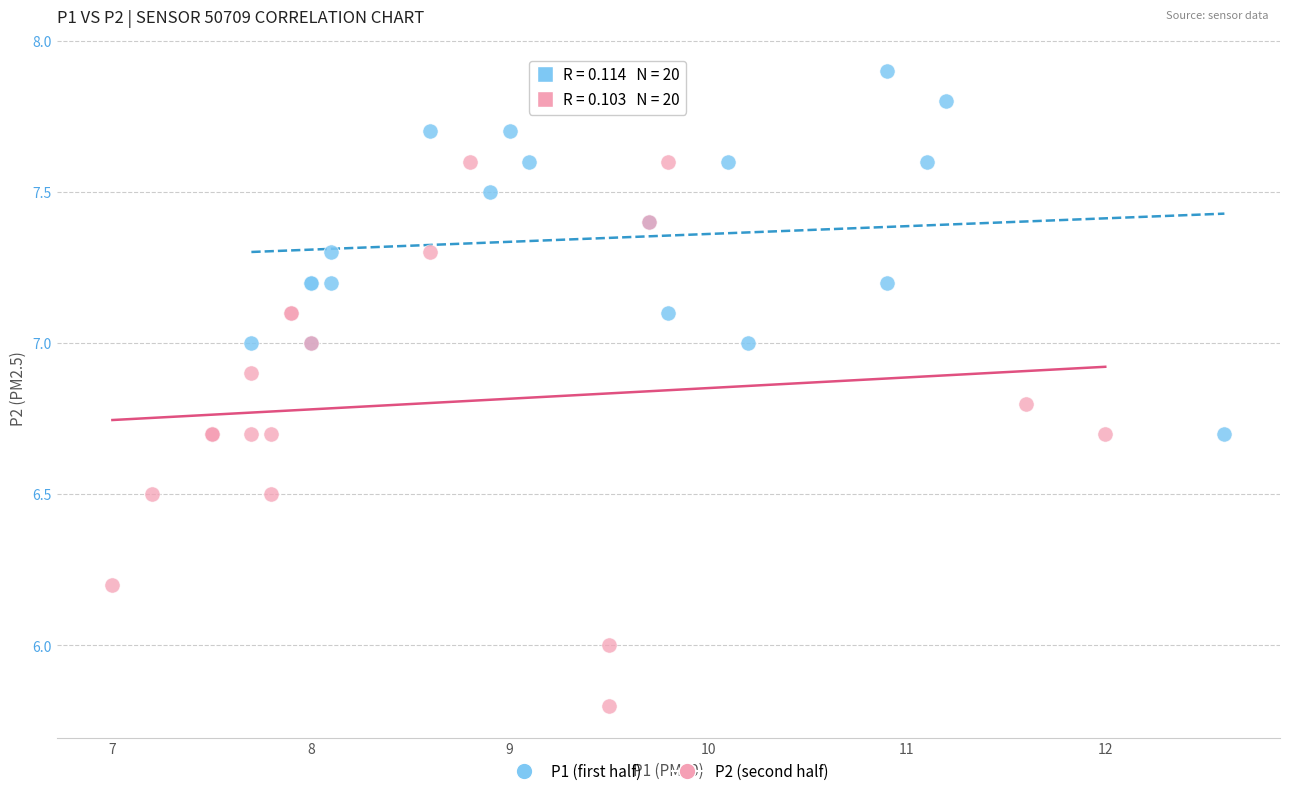

Which series contains the lowest Y value?

P2 (second half)